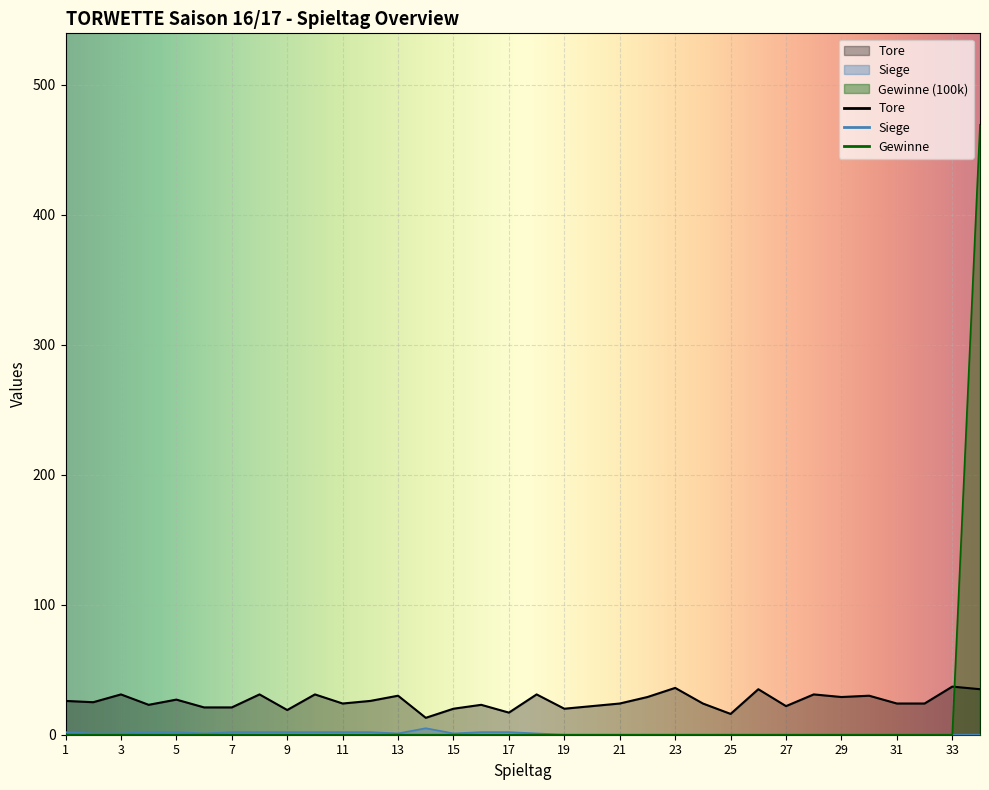

Where does the Siege series first go above 1?

1